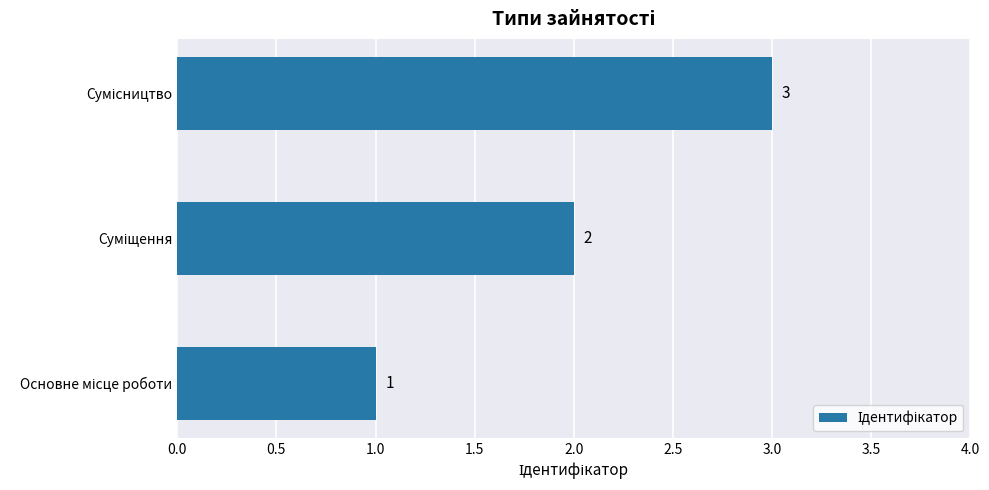

What is the sum of all values?

6